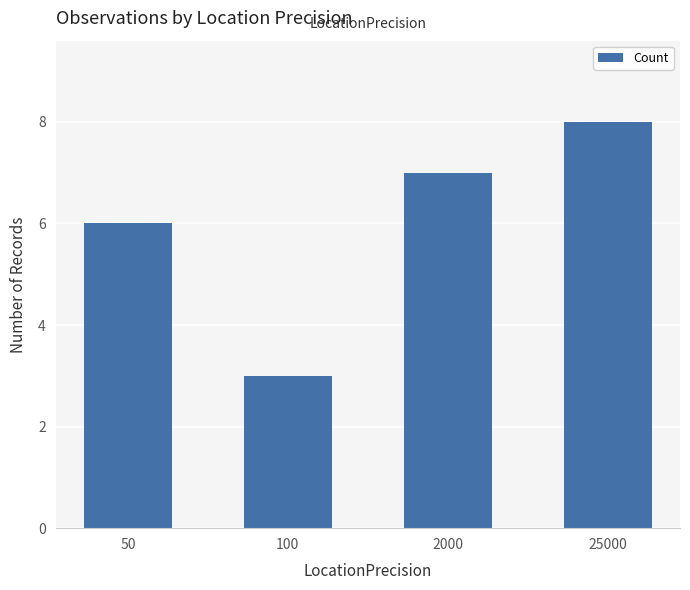

How many values are between 6 and 8?

3